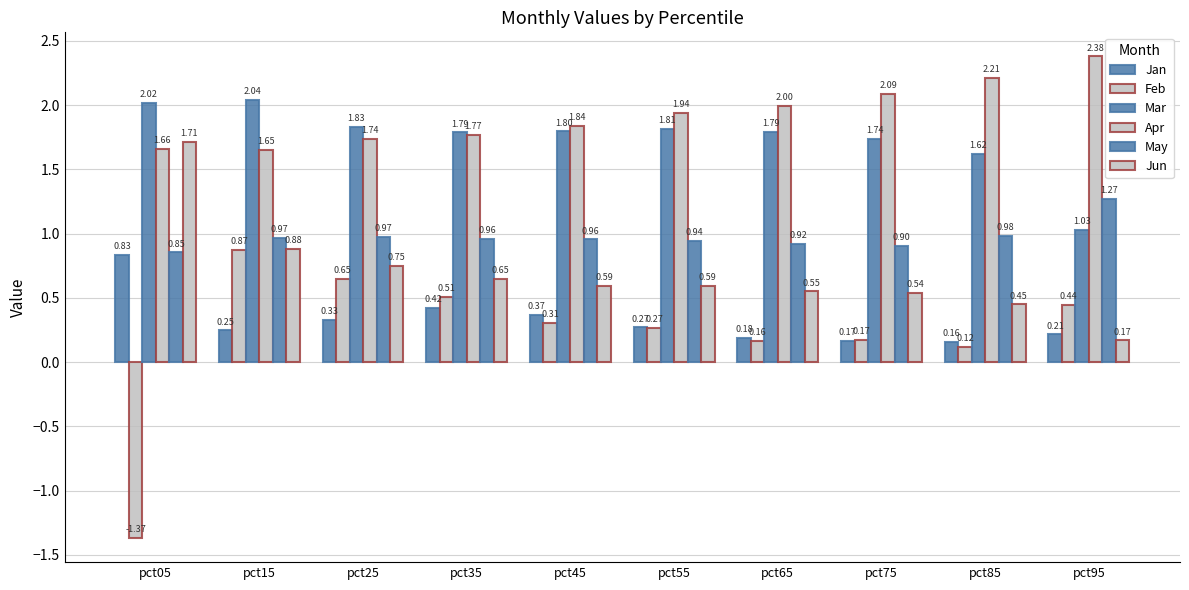

The Jan series shows 0.4 at pct05. True or false?

False